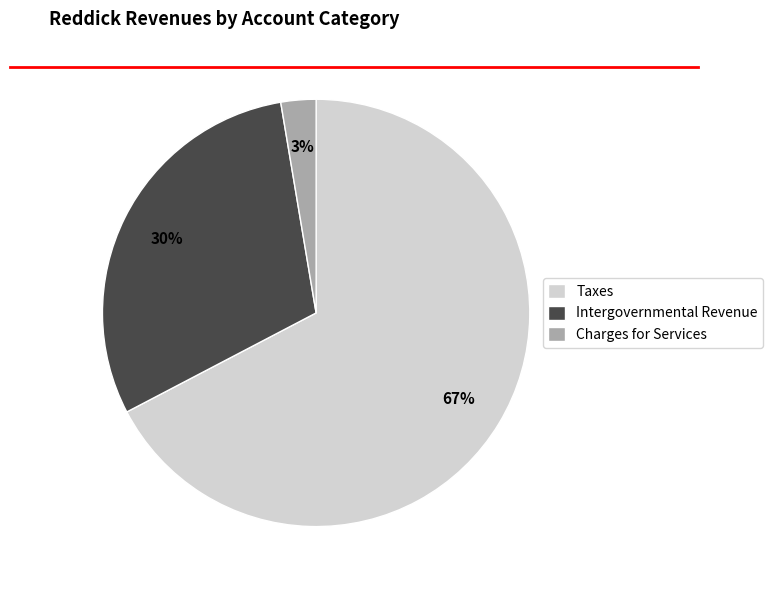

How many slices are in this pie chart?

3